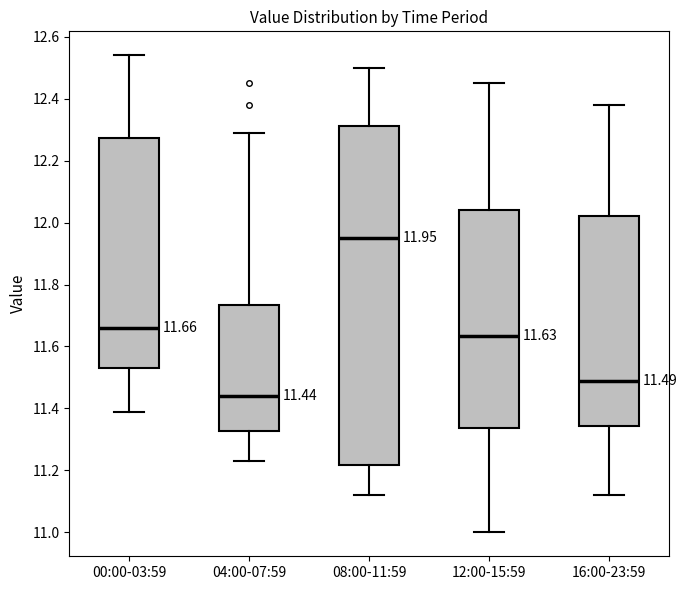

Comparing the boxes themselves (not the whiskers), which one is the tallest?

08:00-11:59